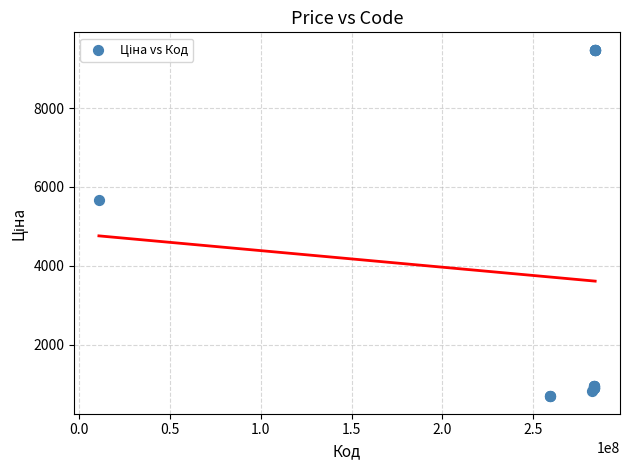

What Y value in the scatter plot is closest to 5086?

5673.8